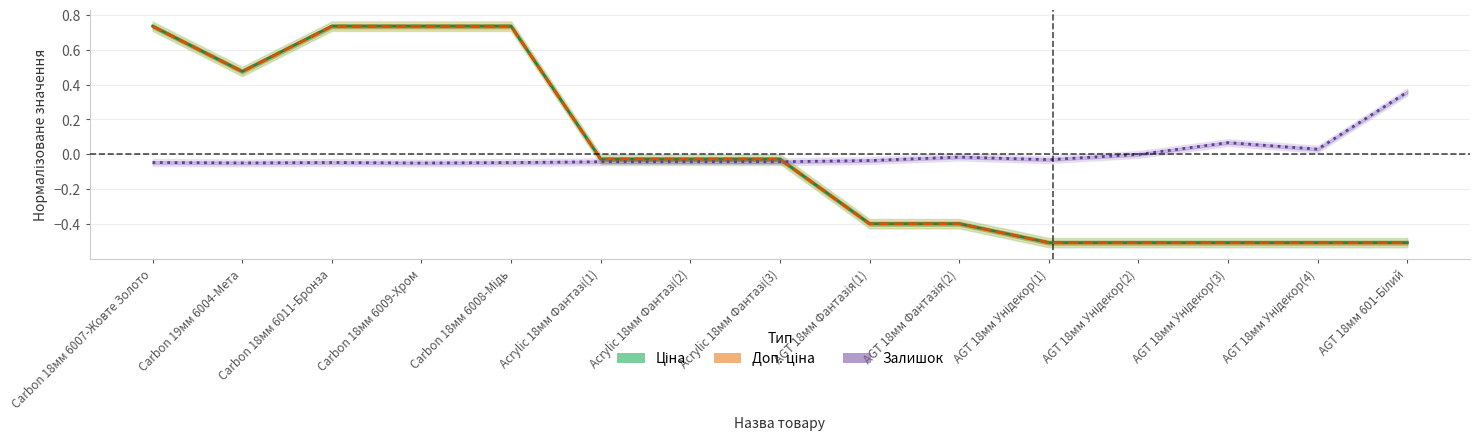

At AGT 18мм Унідекор(1), list the series in order from largest to smallest.

Залишок, Ціна, Доп. ціна